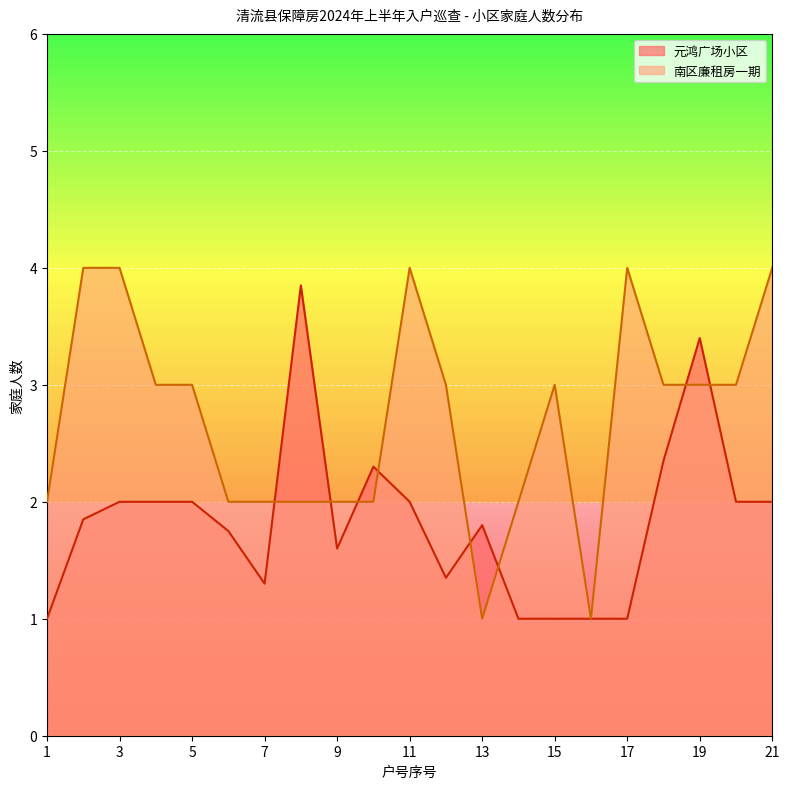

Rank the series by their average value, from lowest to highest.

元鸿广场小区, 南区廉租房一期